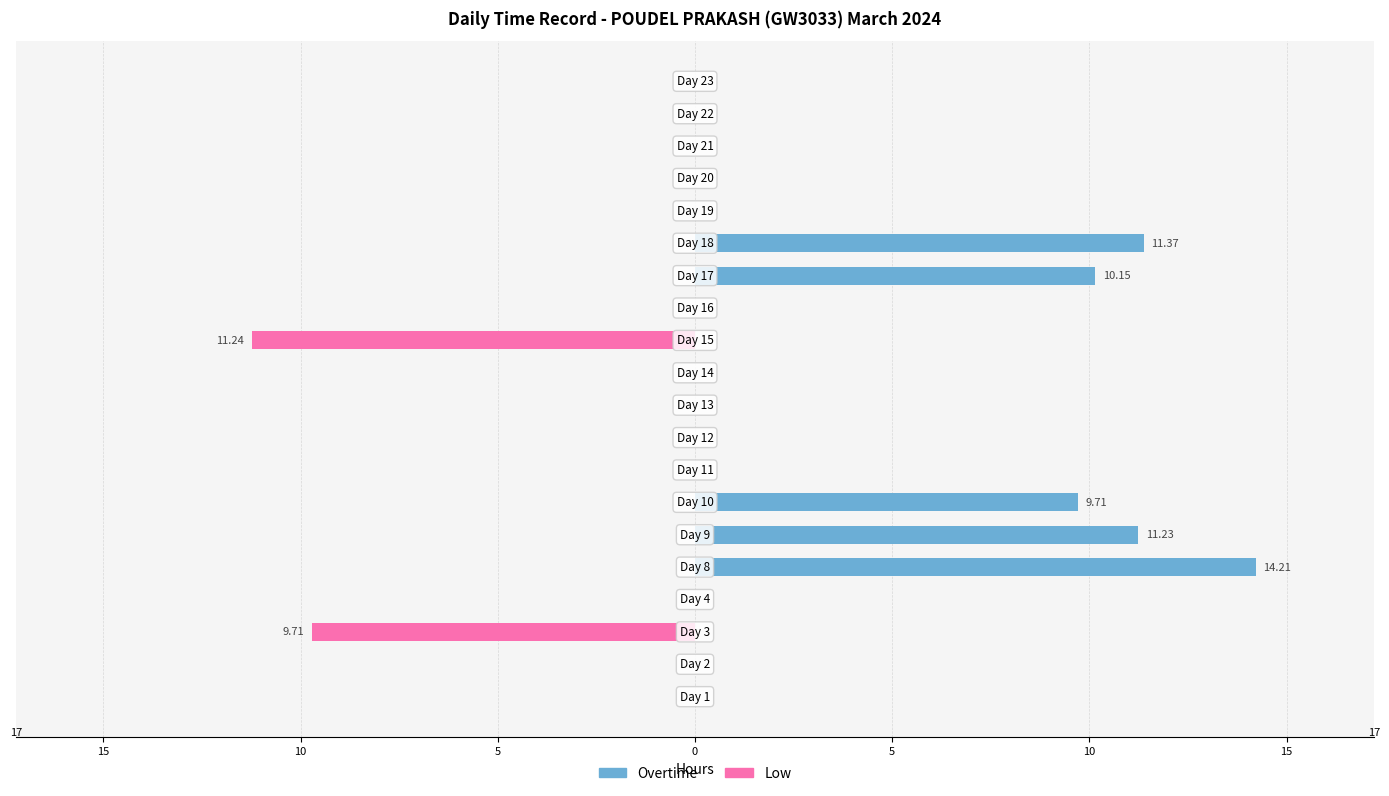

Which series has the largest range (max minus min)?

Overtime